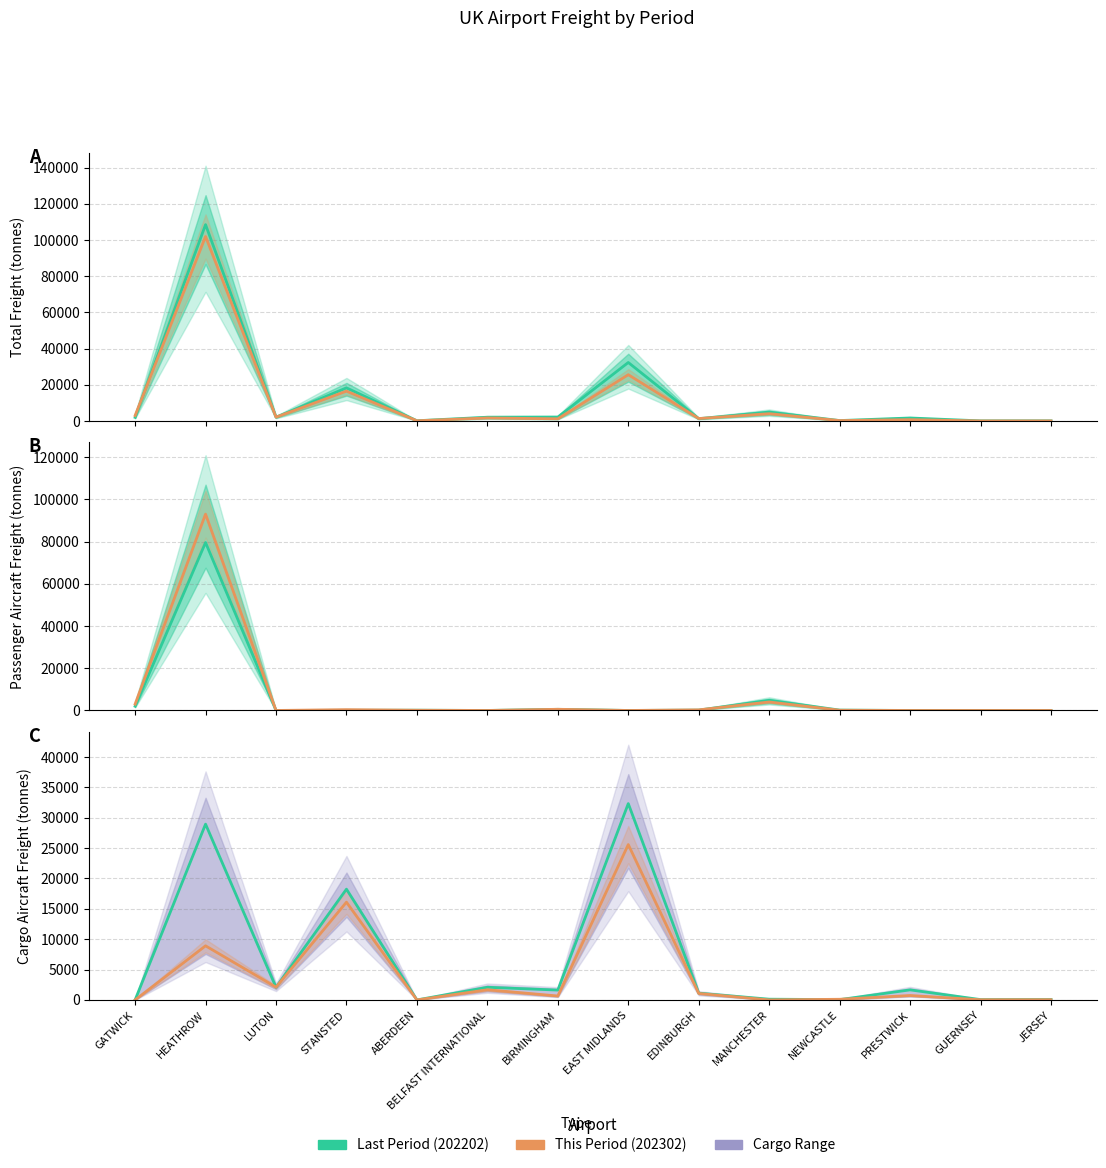

At which category does the chart reach its minimum across all series?

LUTON